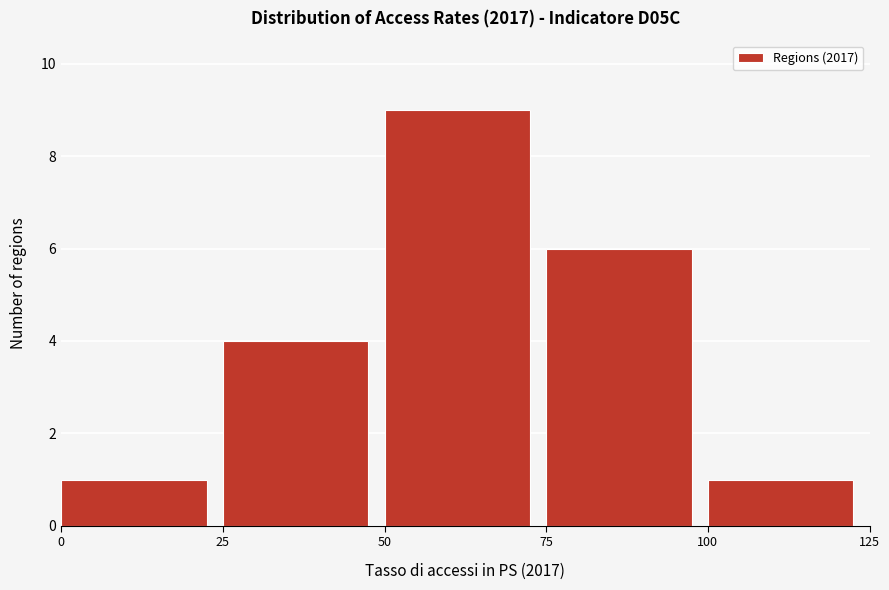

What is the height of the bar covering 100 to 125 on the x-axis? The values are not printed on the chart, so give them approximately, as read against the axis.

1